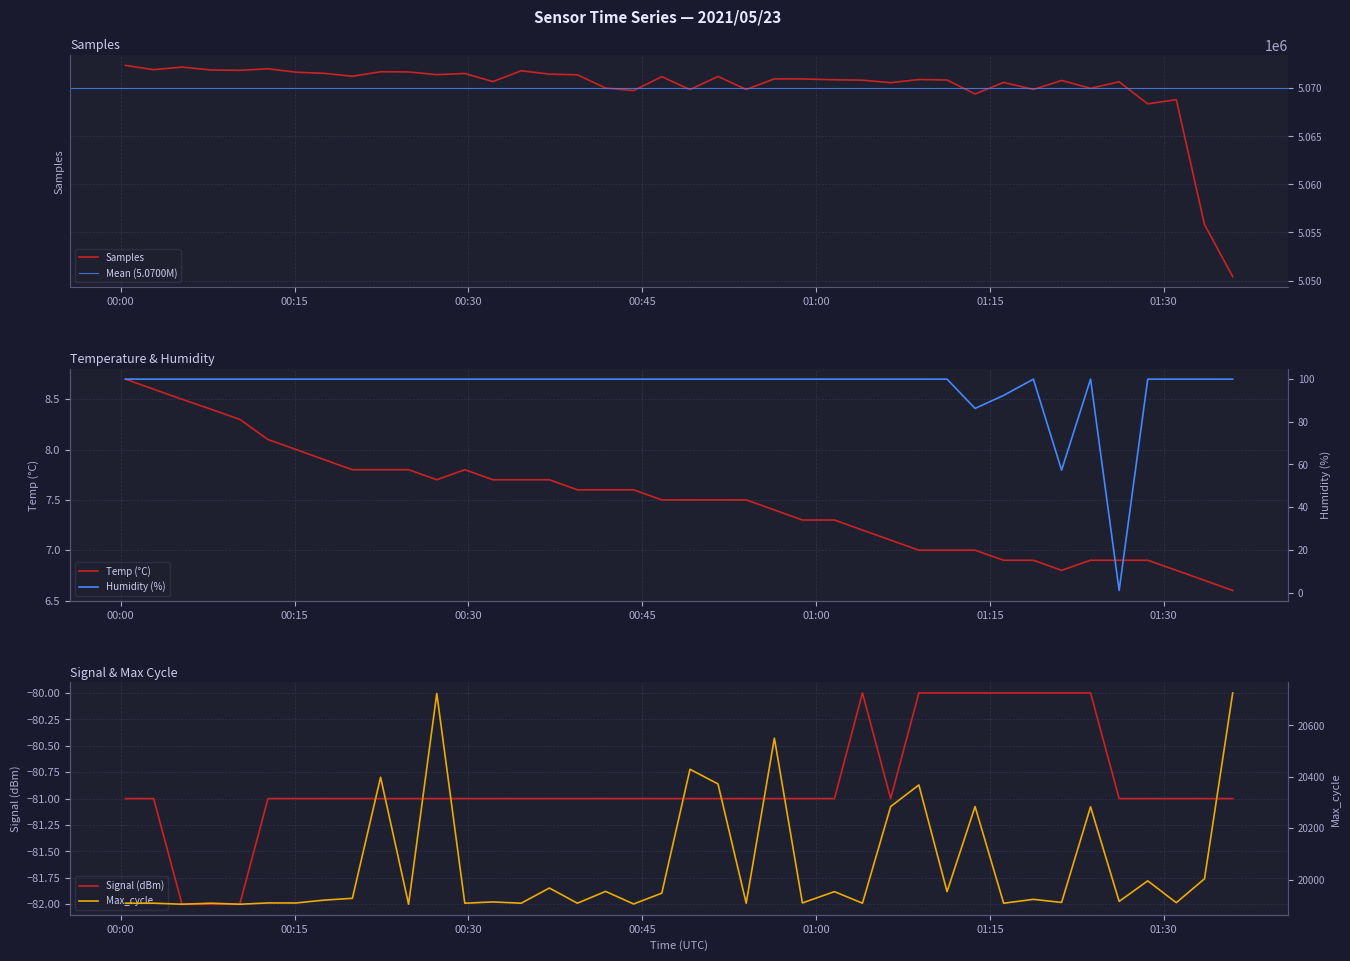

At how many categories does at least one series exceed 1303513?

40